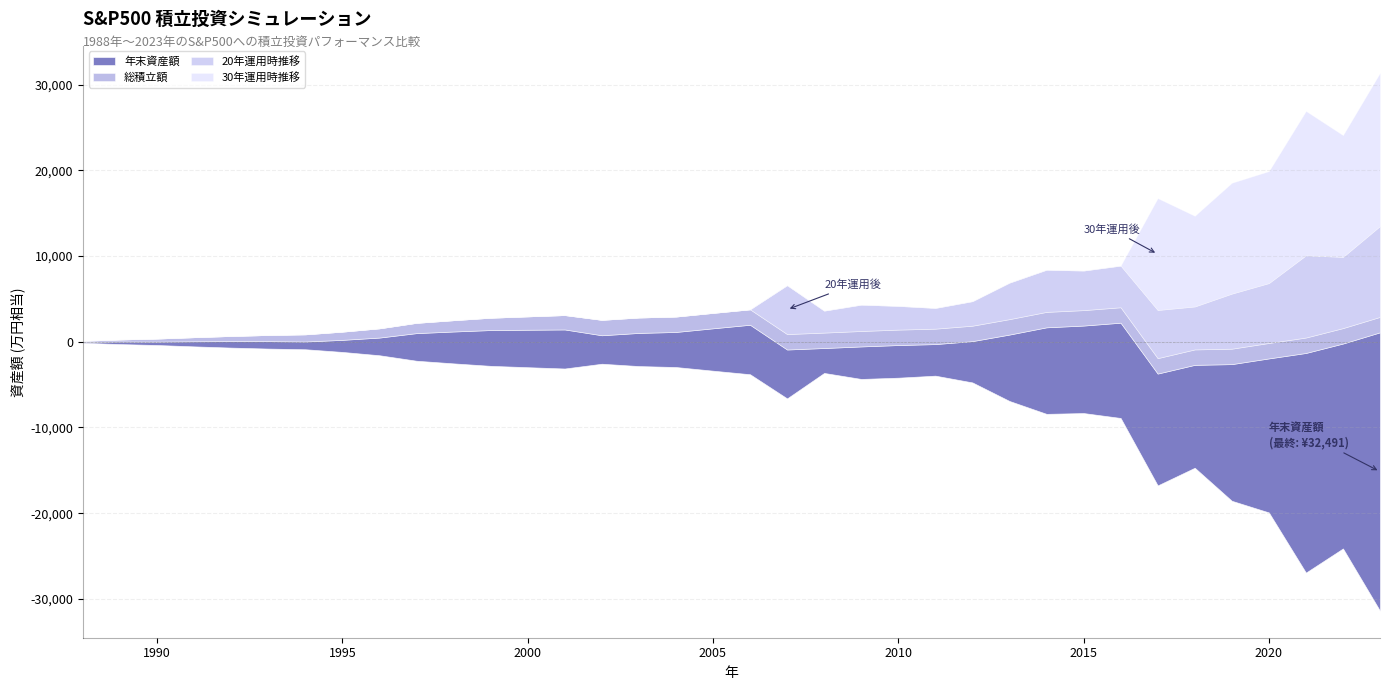

Rank the series by their maximum value, from lowest to highest.

総積立額, 20年運用時推移, 30年運用時推移, 年末資産額